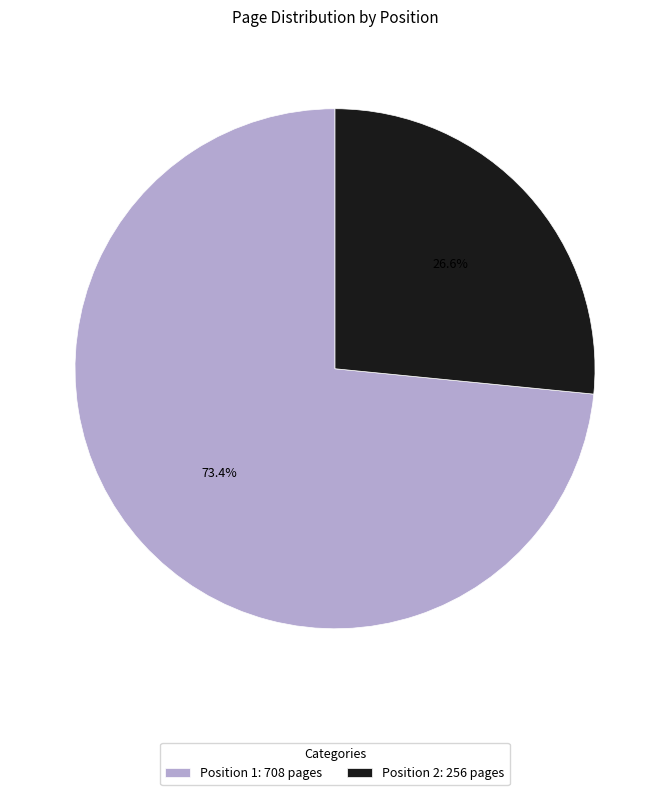

Rank the categories by value from lowest to highest.

Position 2: 256 pages, Position 1: 708 pages